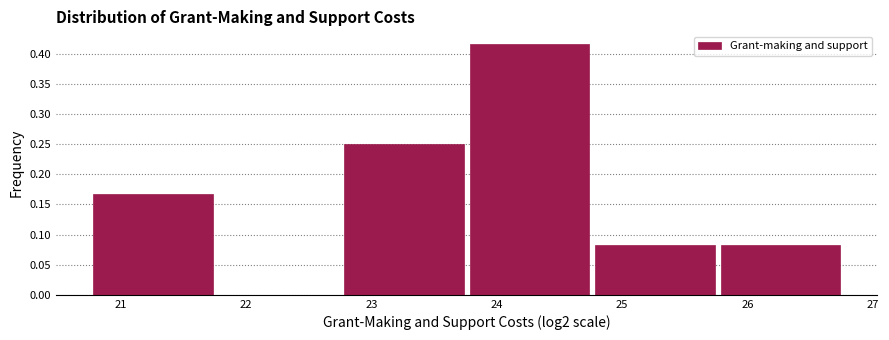

Reading left to right, transcribe this chart: for each bar, give the range it covers on the x-axis and its height. Neither the bar edges nor the heights are printed on the chart, so give them approximately, as read against the axes.

20.8 to 21.8: 0.165
21.8 to 22.8: 0
22.8 to 23.8: 0.250
23.8 to 24.8: 0.415
24.8 to 25.8: 0.085
25.8 to 26.8: 0.085